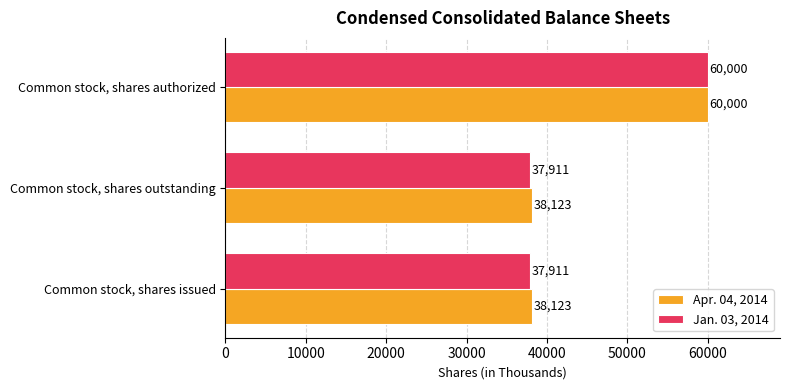

How many Apr. 04, 2014 values are between 38123 and 60000?

3